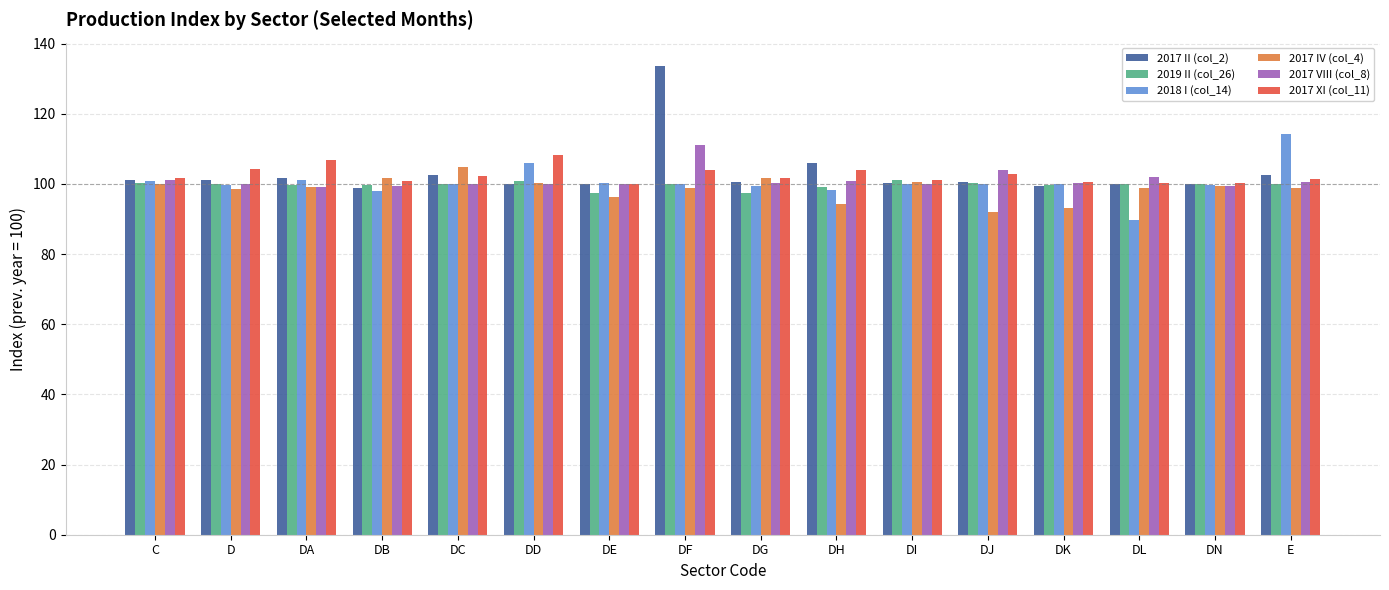

What value does the 2019 II (col_26) series have at DI?

101.0